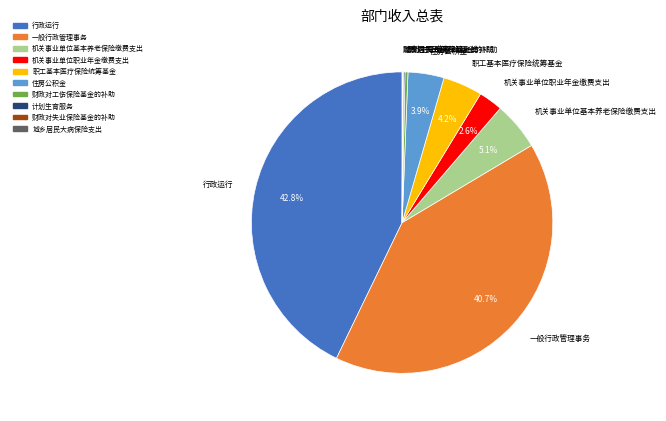

Is there a majority slice in this chart?

No